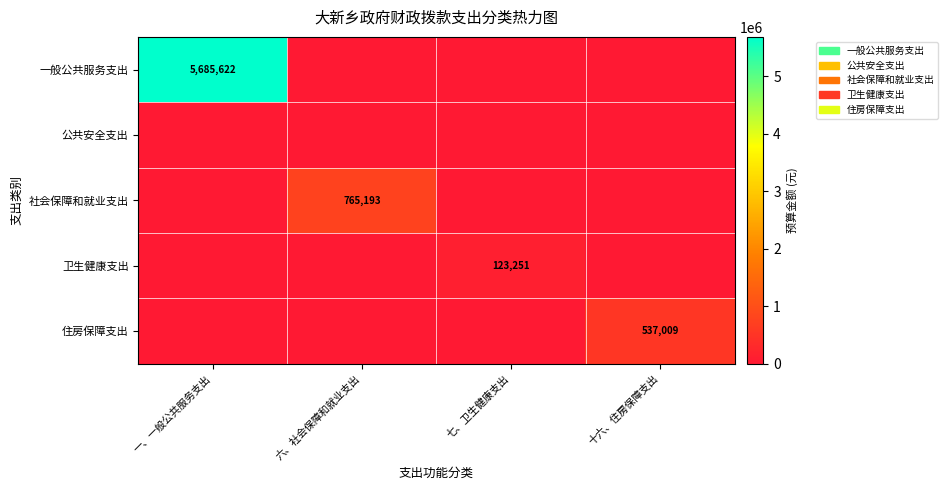

Which category has the lowest value across all series?

六、社会保障和就业支出